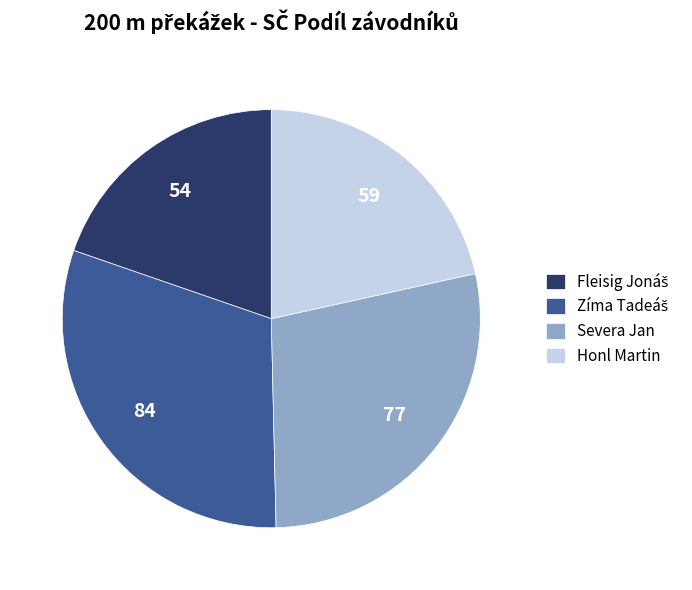

True or false: Severa Jan accounts for 19% of the total.

False